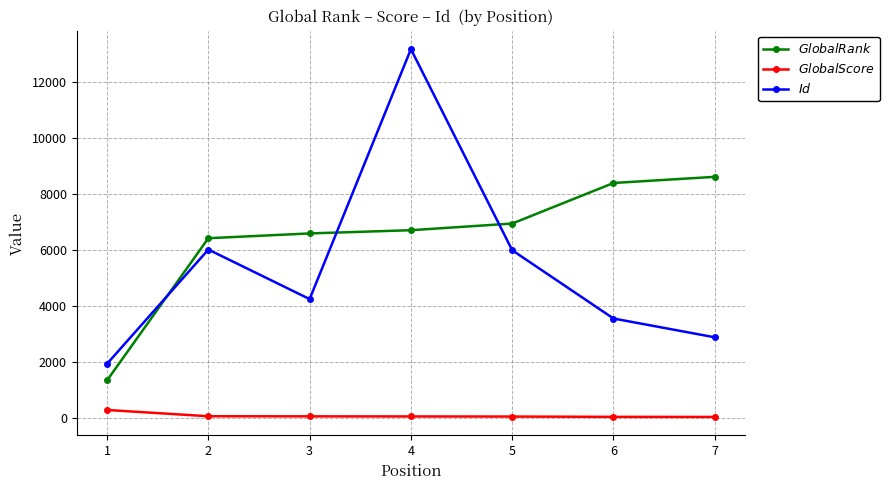

Between which two adjacent categories do $Id$ and $Global Rank$ first intersect?

1 and 2